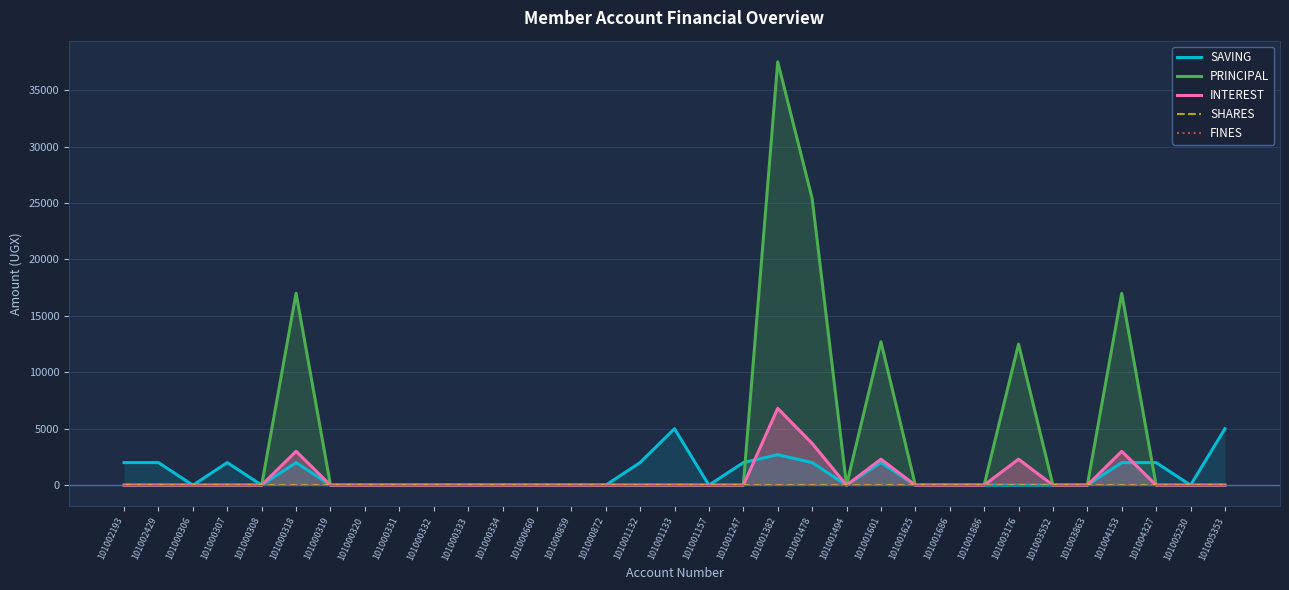

How many series are shown in this chart?

5